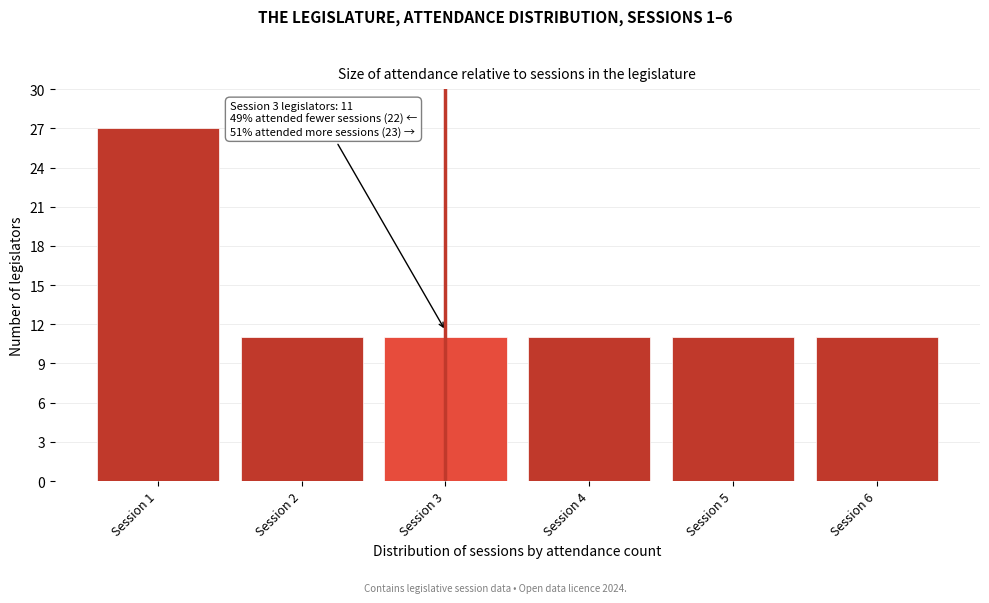

Reading right to left, transcribe all the data shown in this chart.

11	11	11	11	11	27